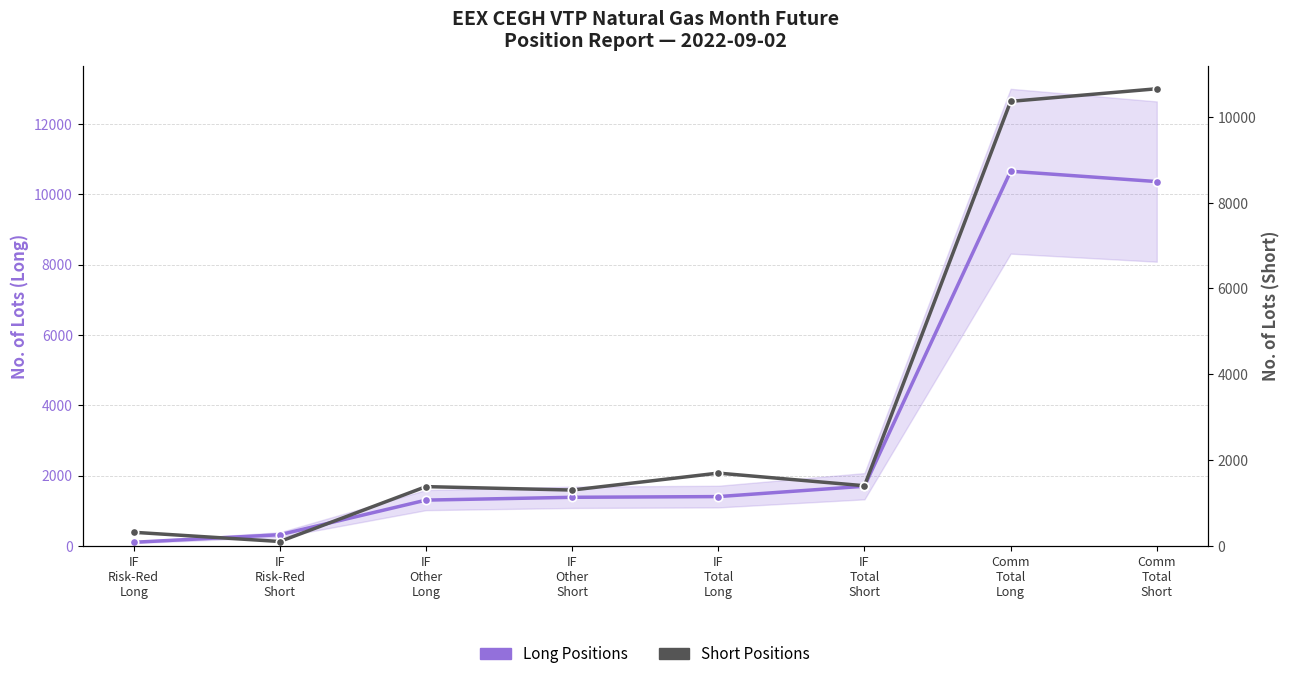

What is the label of the 1st point from the right?

Comm
Total
Short